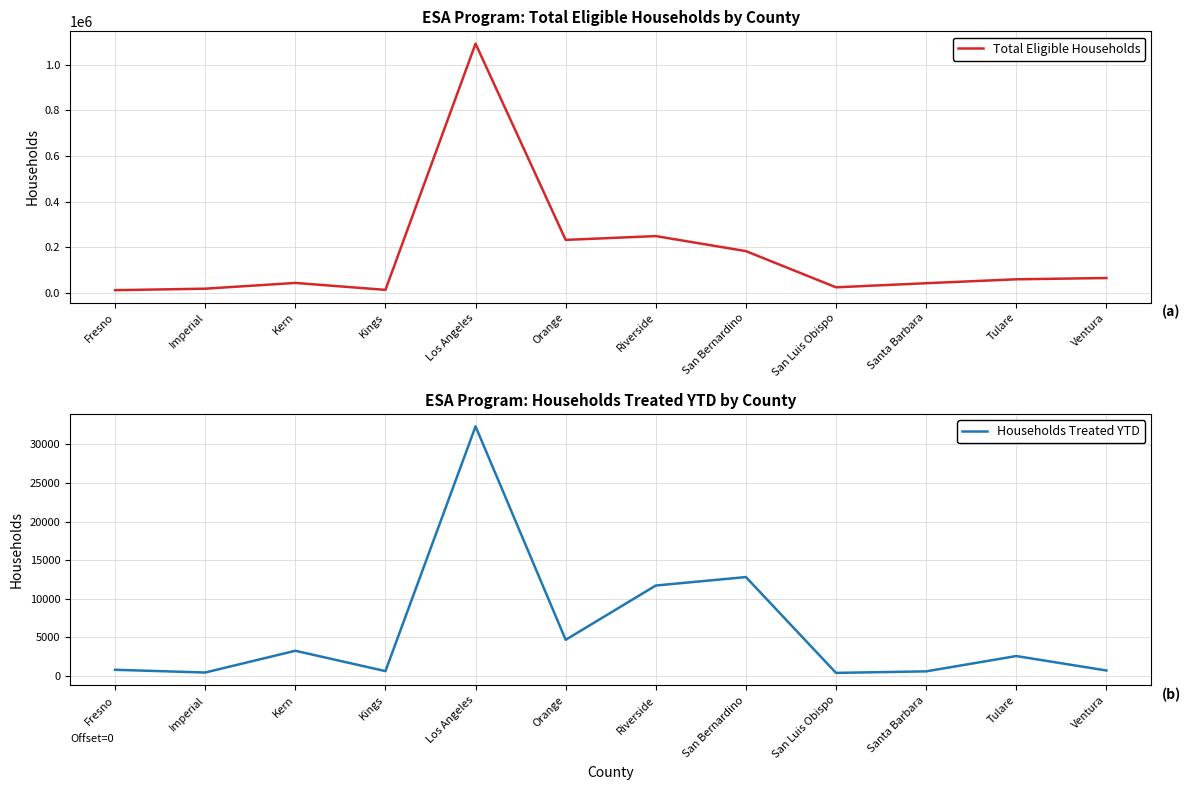

At how many categories does at least one series exceed 996430?

1